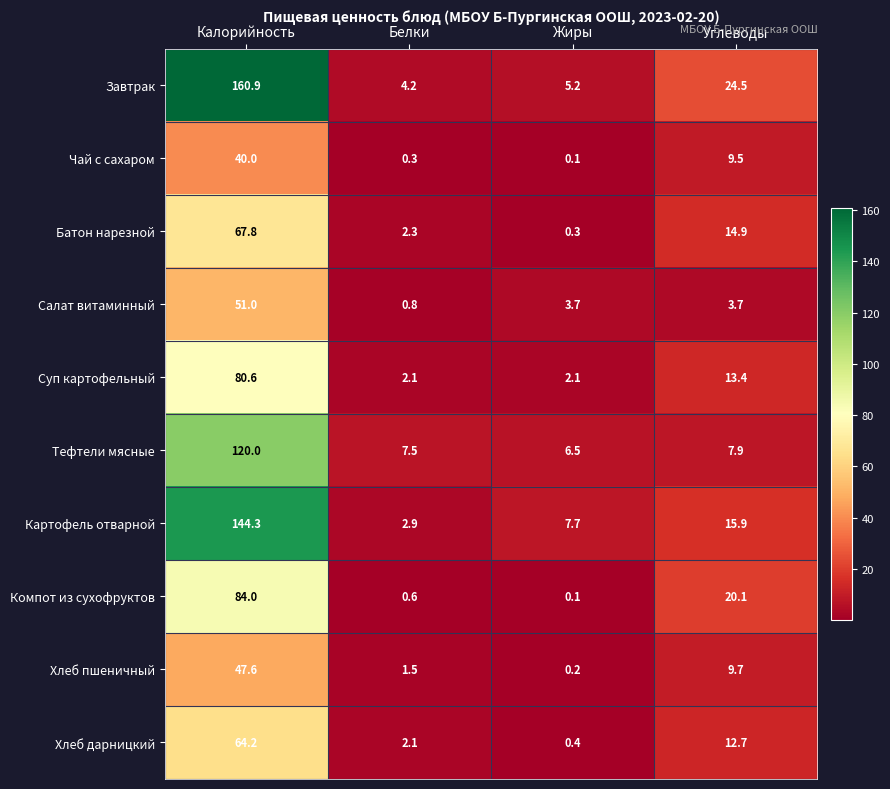

What is the difference between the second highest and second lowest values in the Хлеб дарницкий series?

10.6